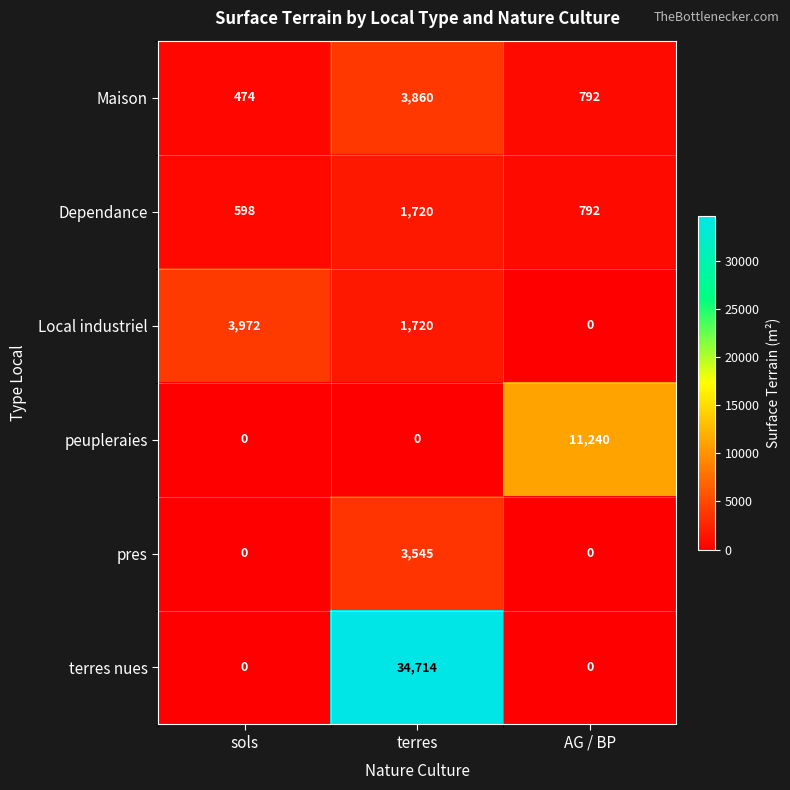

Reading left to right, list all the values displayed in this chart.

Maison: sols=474	terres=3860	AG / BP=792
Dependance: sols=598	terres=1720	AG / BP=792
Local industriel: sols=3972	terres=1720	AG / BP=0
peupleraies: sols=0	terres=0	AG / BP=11240
pres: sols=0	terres=3545	AG / BP=0
terres nues: sols=0	terres=34714	AG / BP=0